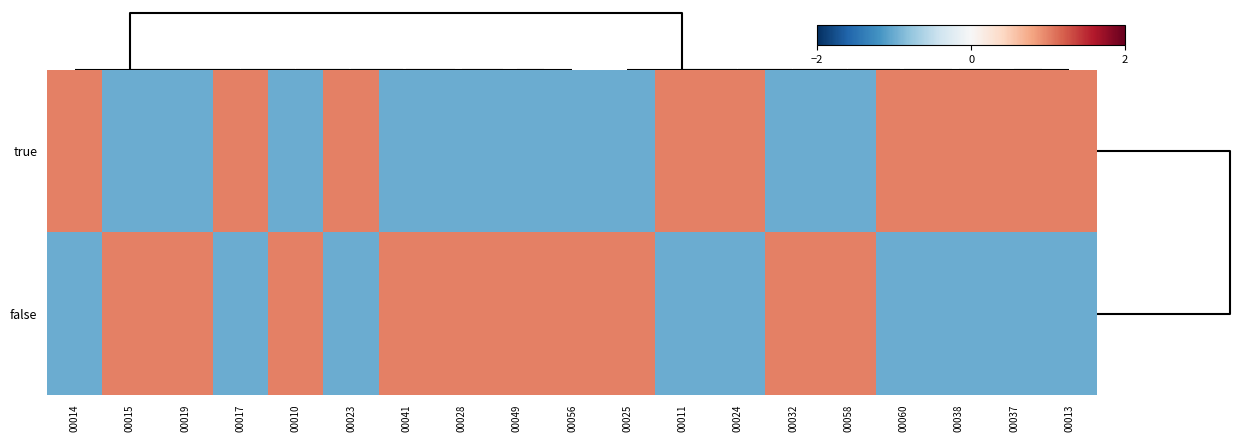

List the series in order of their peak value, lowest first.

true, false